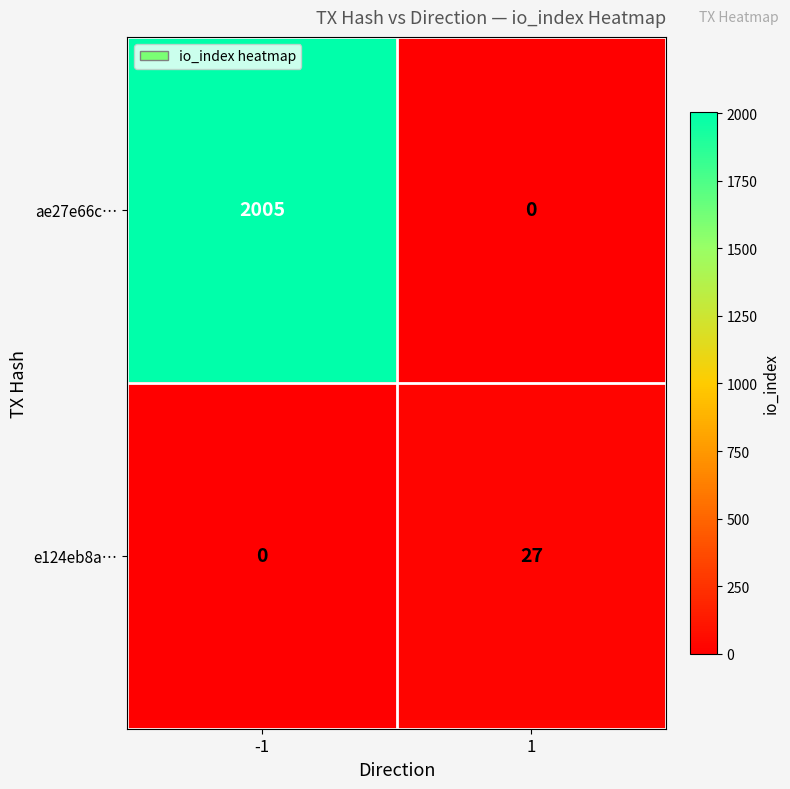

Is it true that e124eb8a… equals 0 at -1?

True